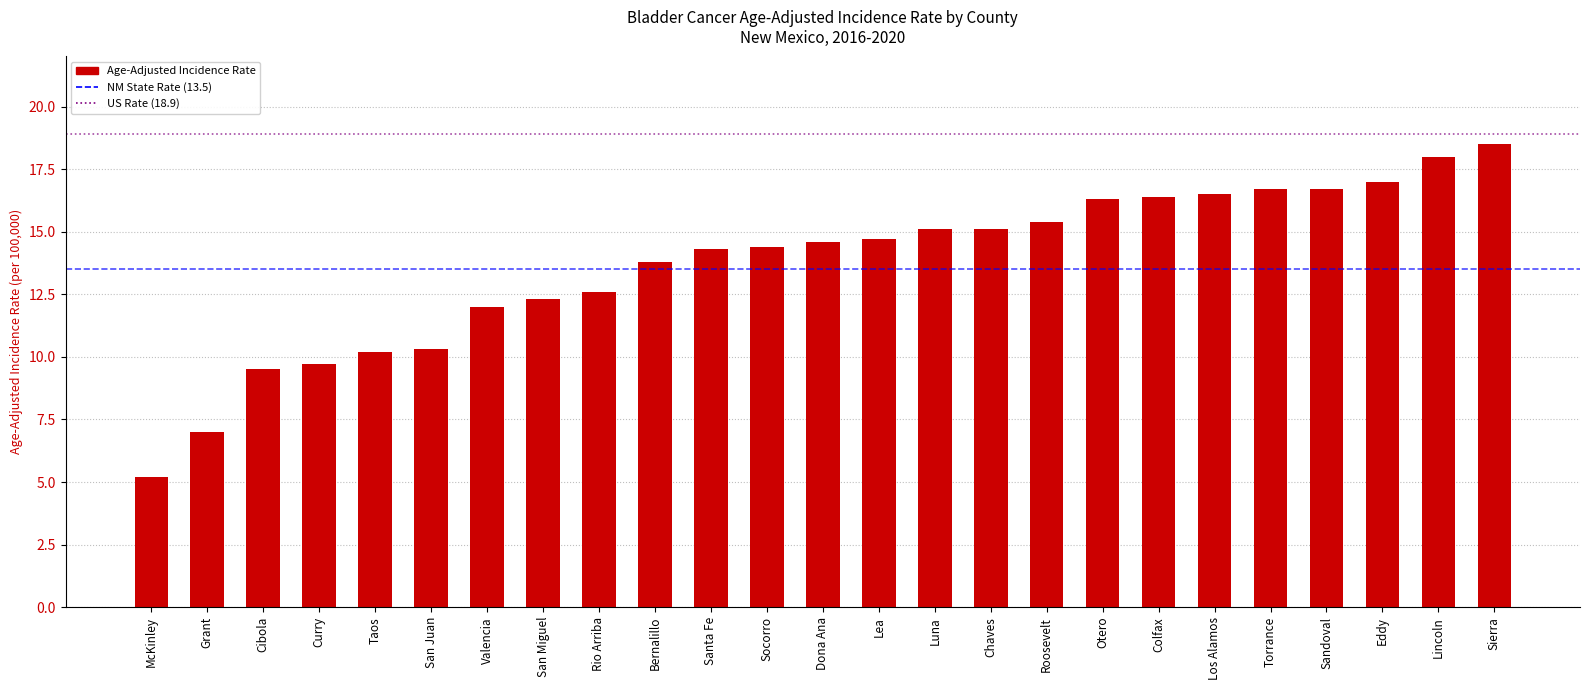

How many bars are there in total?

25